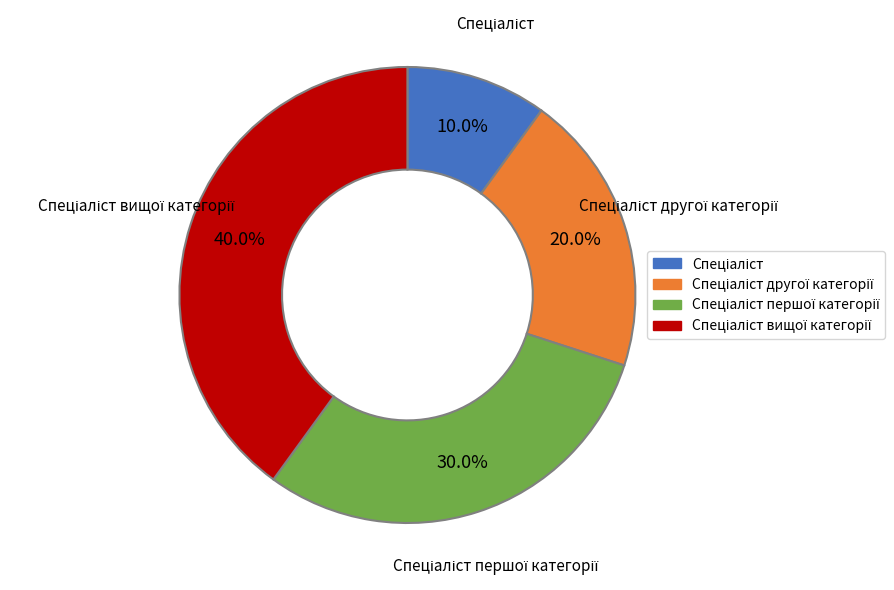

Is there a majority slice in this chart?

No